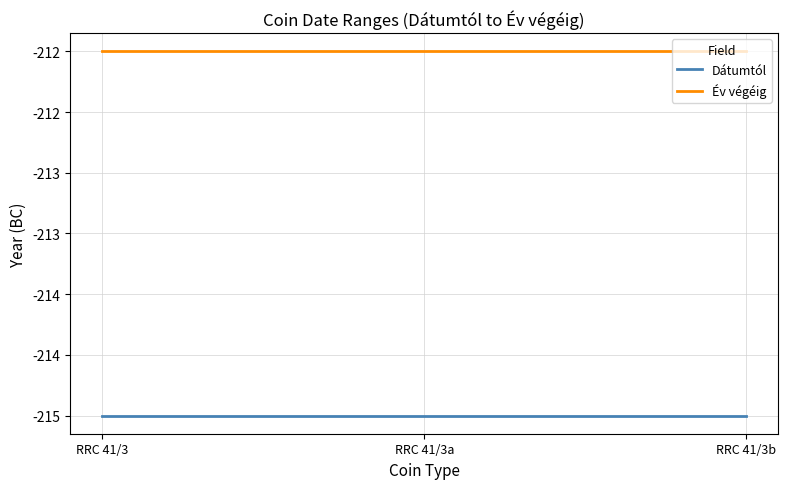

Which series changed the most between RRC 41/3 and RRC 41/3b?

Dátumtól